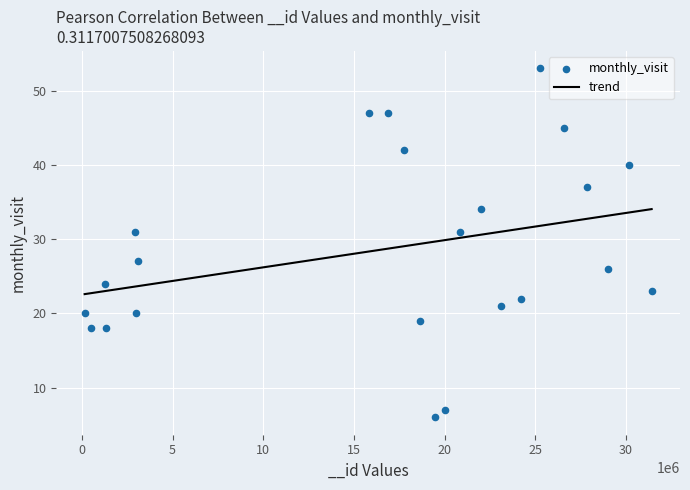

What is the range of X values (max minus min)?

31256766